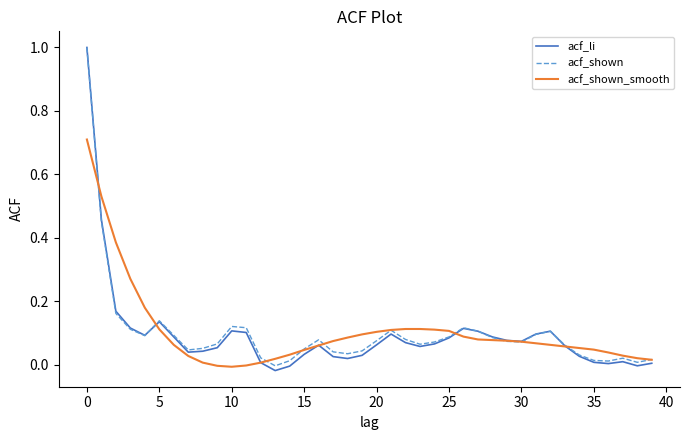

What is the highest value of the acf_shown series?

1.0